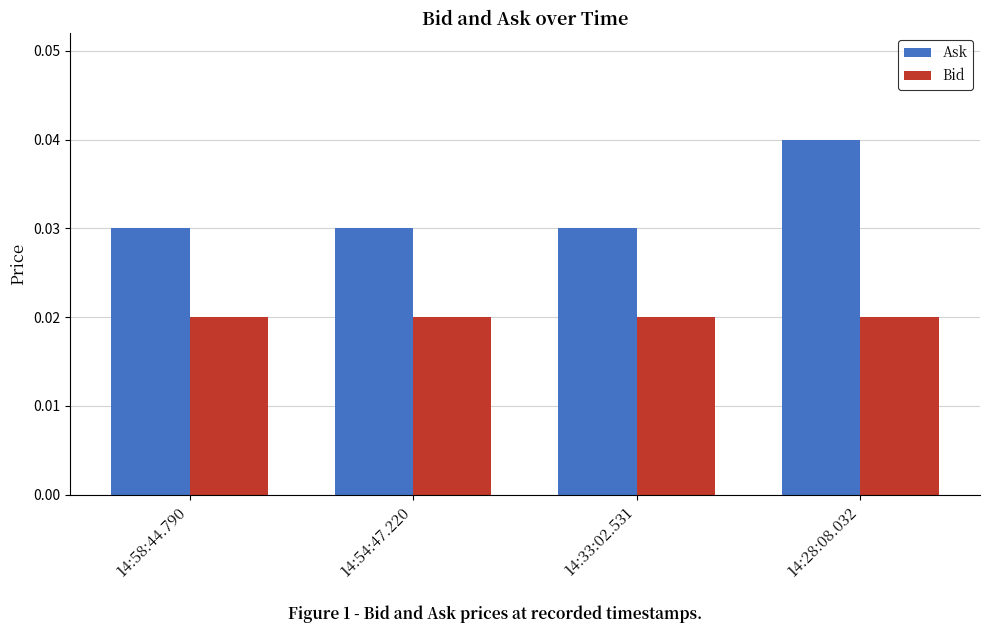

Which series has the largest total across all categories?

Ask